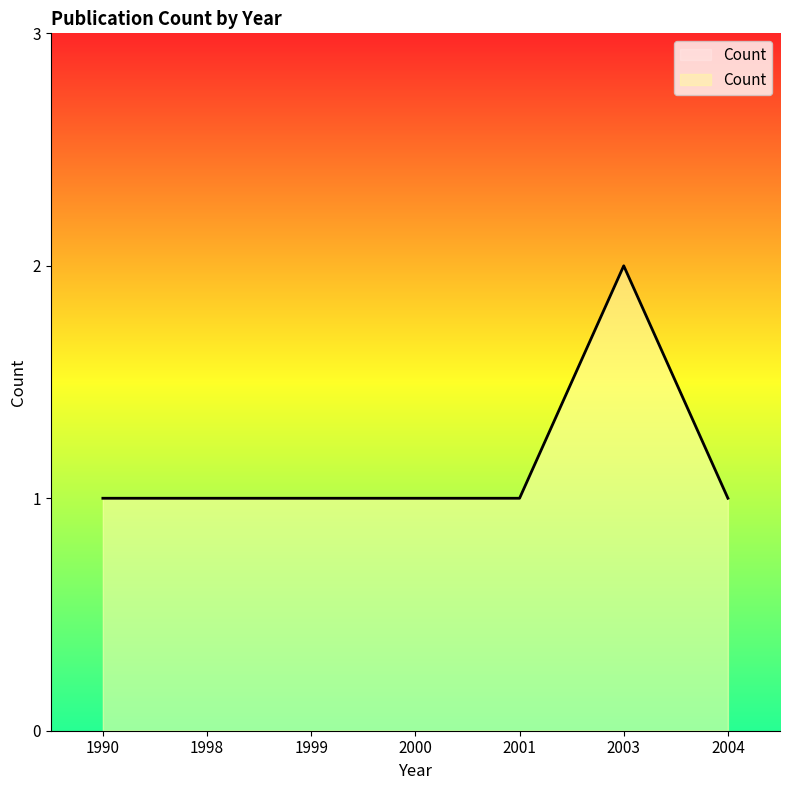

The chart shows a value of 1 at 2001. True or false?

True